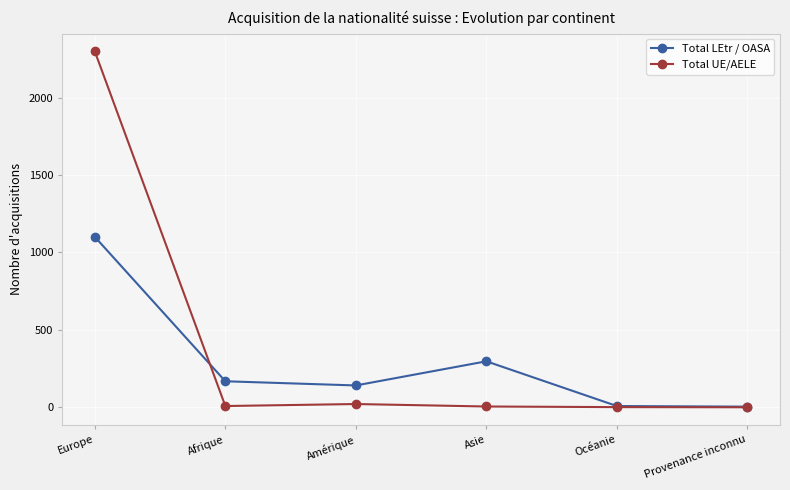

What are all the series names shown in the legend?

Total LEtr / OASA, Total UE/AELE